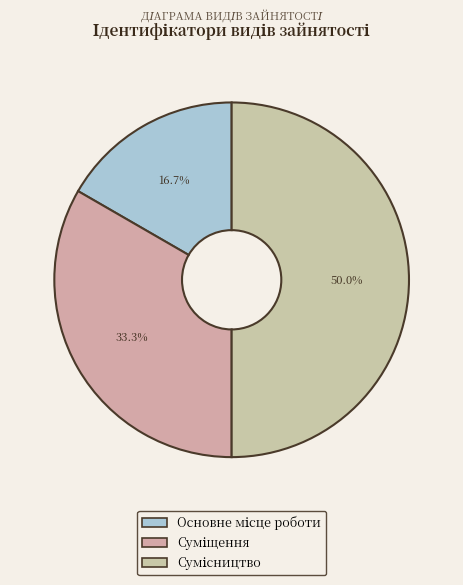

To the nearest percent, what is the difference between the Сумісництво and Суміщення slice percentages?

17%